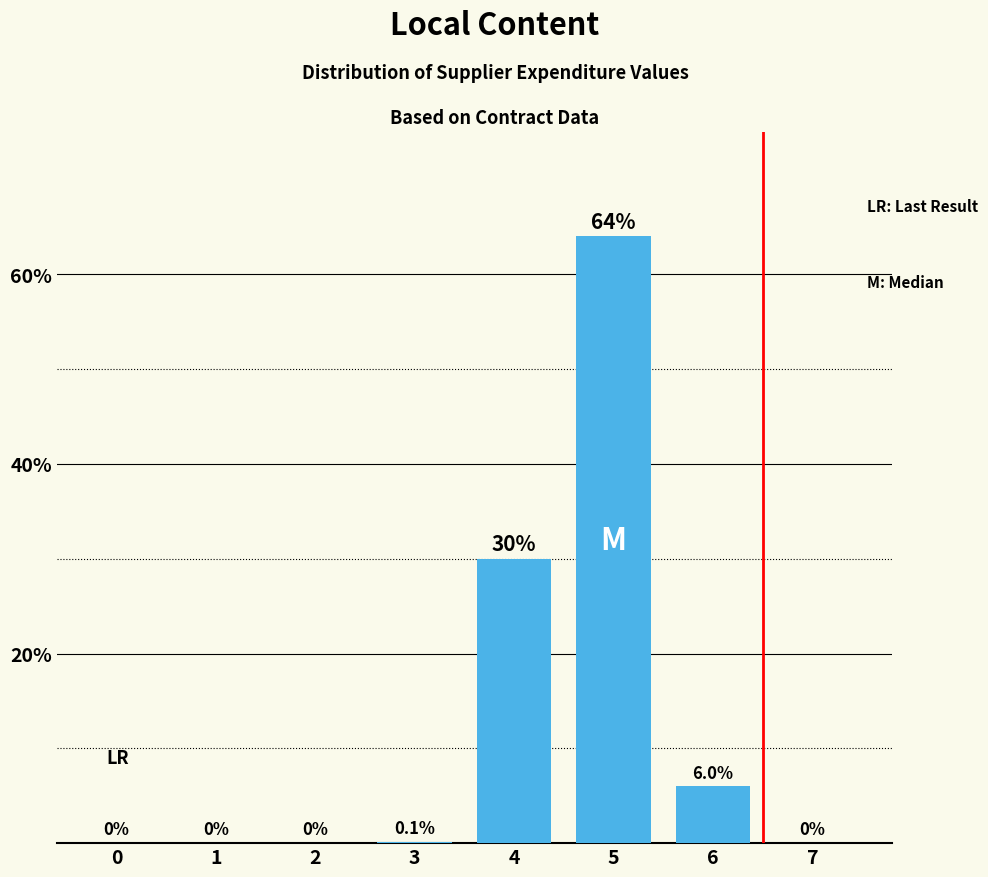

Read the value at 6.

6.0